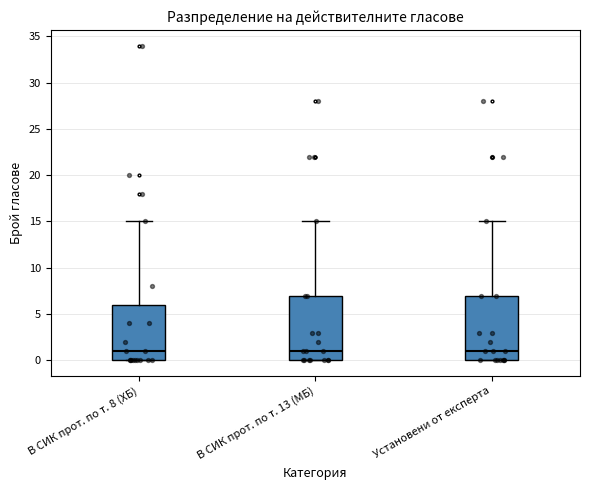

Where does the median line of the box for В СИК прот. по т. 8 (ХБ) sit on the y-axis? The values are not printed on the chart, so give them approximately, as read against the axis.

1